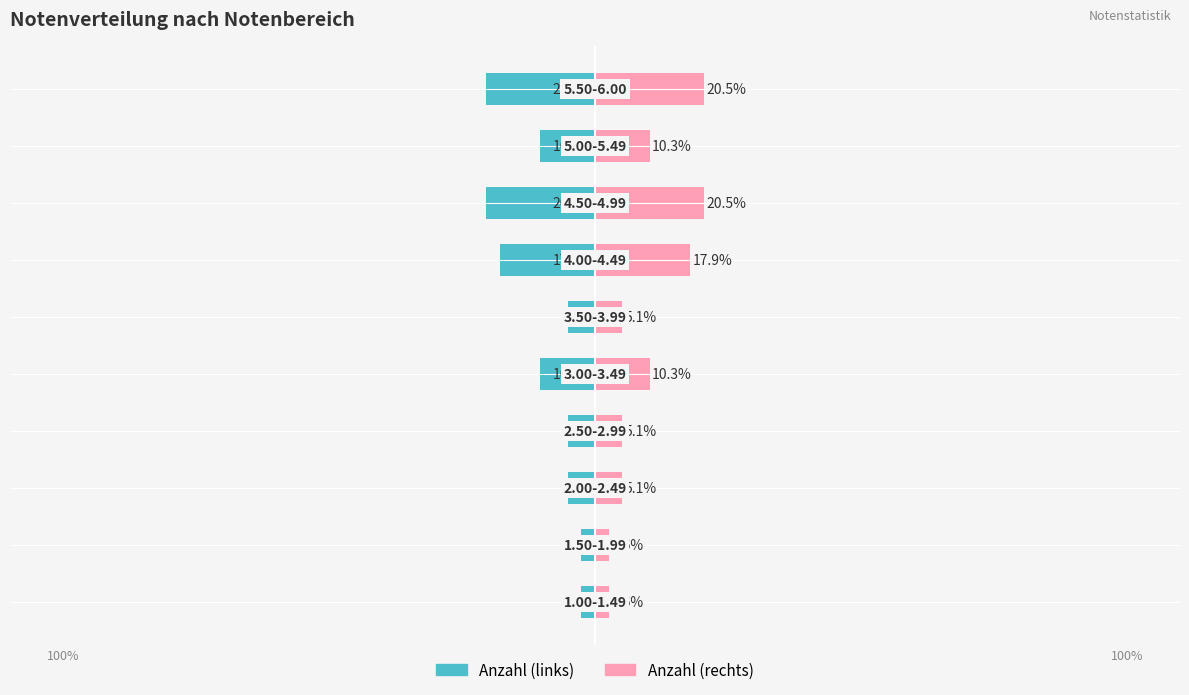

How many values in the Anzahl (links) series exceed -5?

2